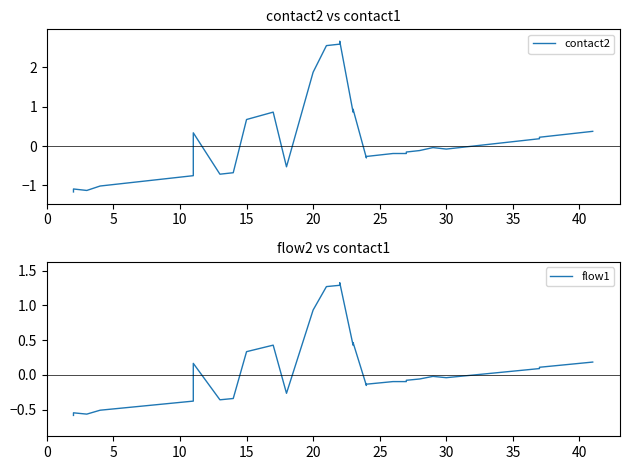

In contact2, how many points are lower than both neighbors (excluding endpoints)?

6